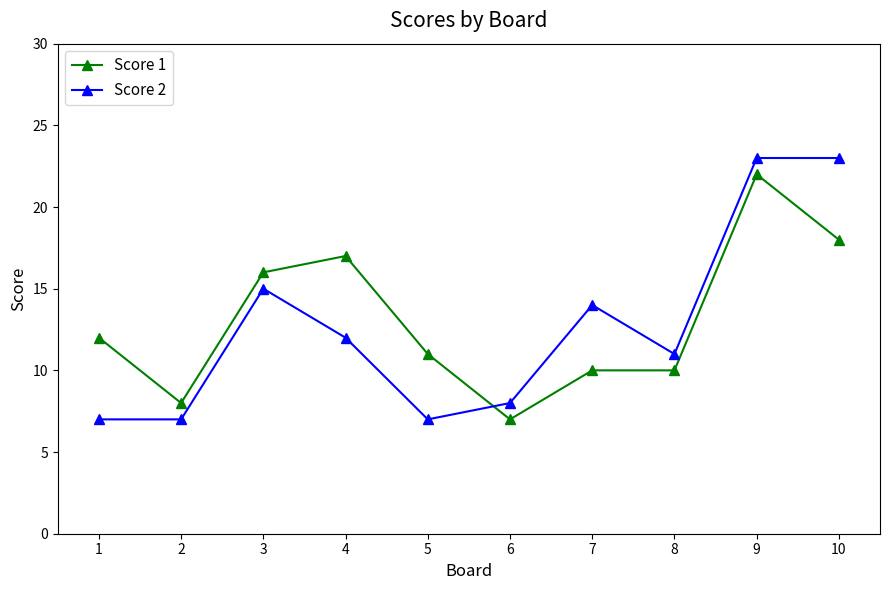

Where do Score 1 and Score 2 first cross each other?

5 and 6